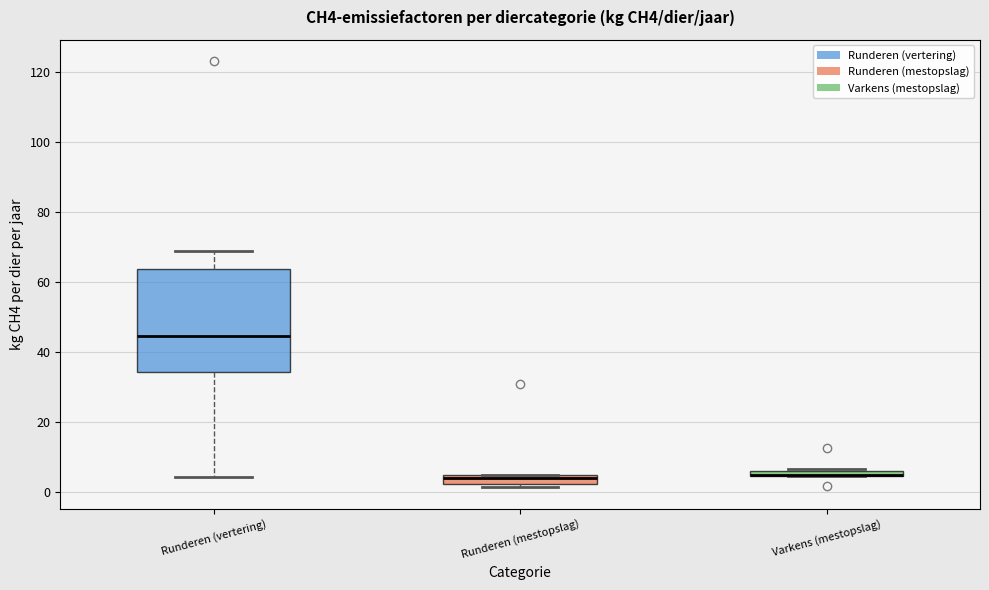

Where does the upper whisker of the box for Runderen (vertering) end on the y-axis? The values are not printed on the chart, so give them approximately, as read against the axis.

68